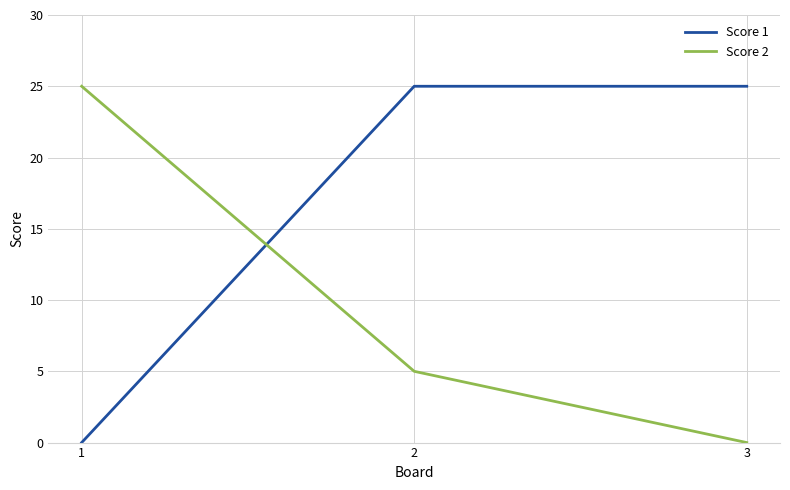

At which category is the sum across all series the highest?

2